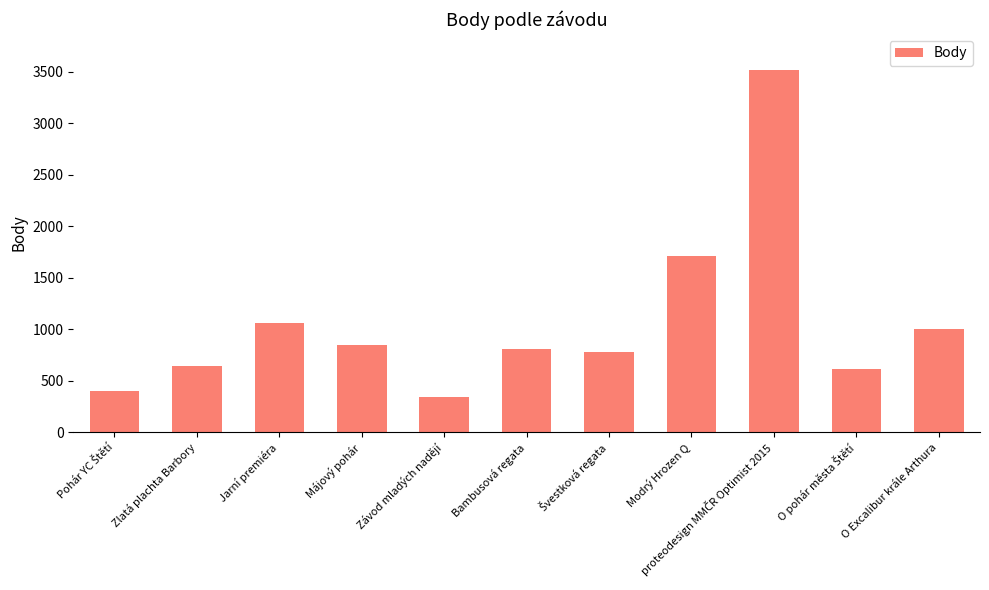

What is the label of the 3rd bar from the left?

Jarní premiéra